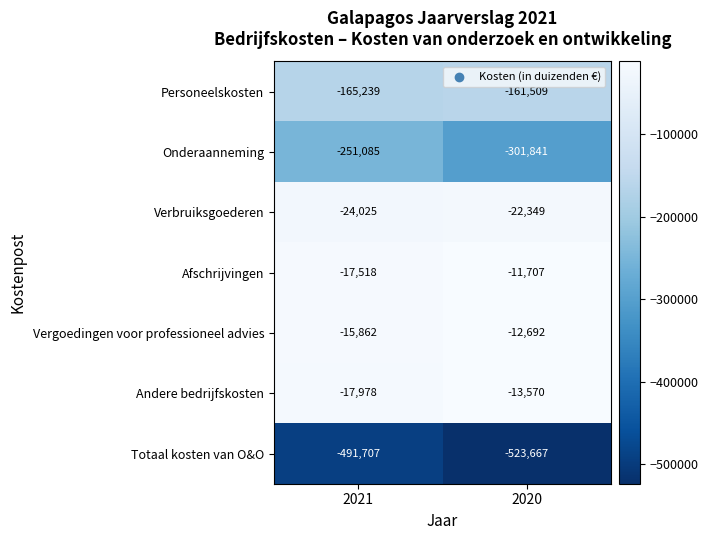

Reading left to right, list all the values displayed in this chart.

Personeelskosten: -165239	-161509
Onderaanneming: -251085	-301841
Verbruiksgoederen: -24025	-22349
Afschrijvingen: -17518	-11707
Vergoedingen voor professioneel advies: -15862	-12692
Andere bedrijfskosten: -17978	-13570
Totaal kosten van O&O: -491707	-523667